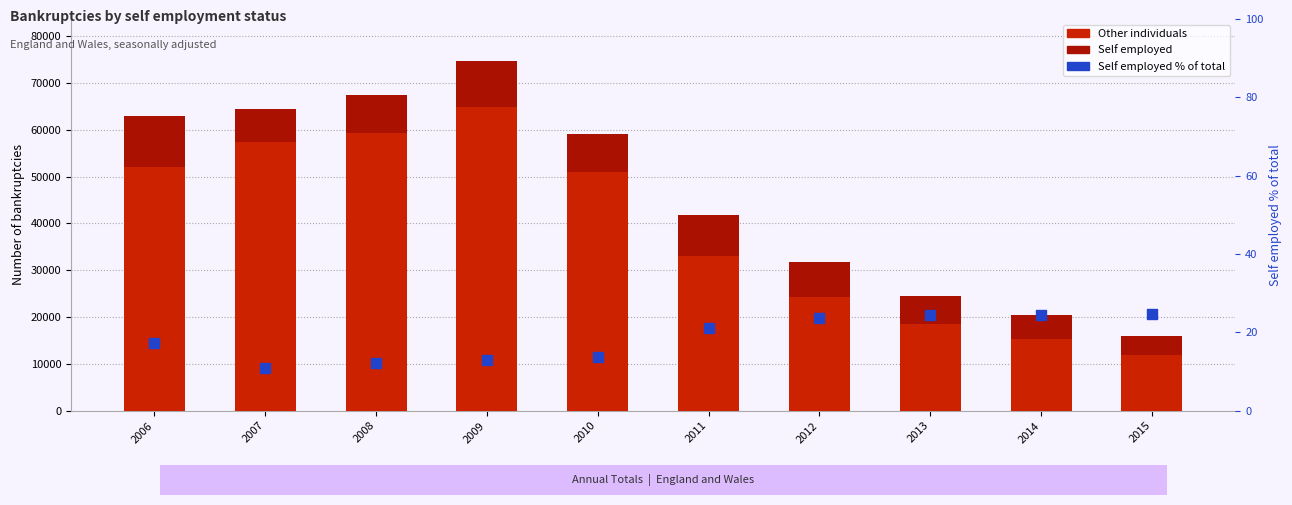

What are all the series names shown in the legend?

Other individuals, Self employed, Self employed % of total